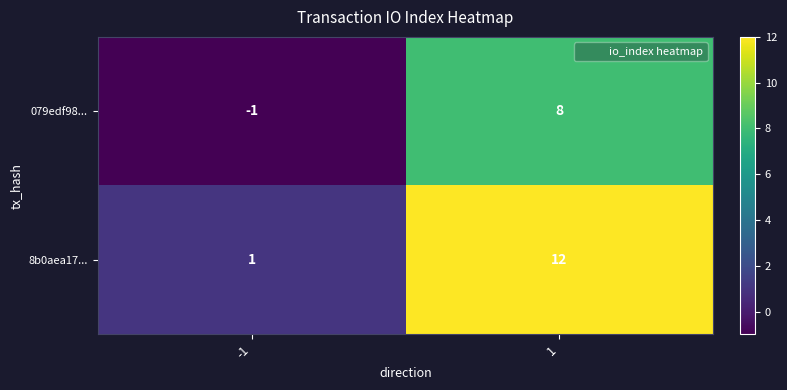

List the series in order of their overall mean, lowest first.

079edf98..., 8b0aea17...